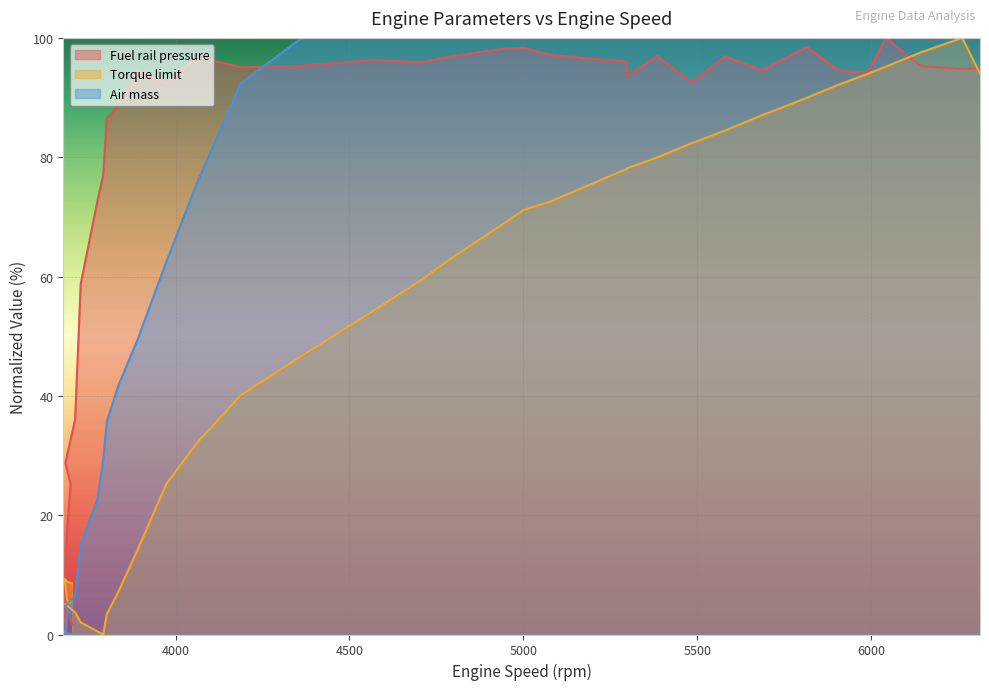

Which has a higher value, 3711 or 3775?

3775